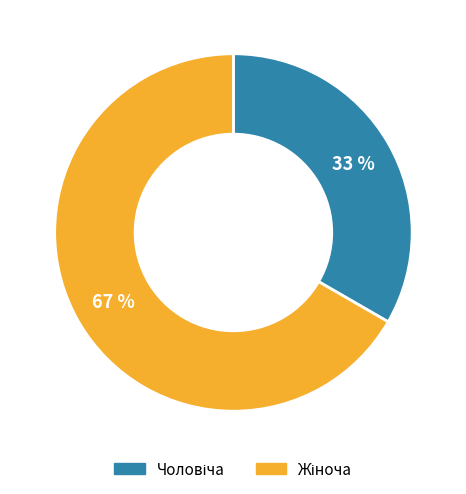

Is there any slice that represents more than half of the pie?

Yes